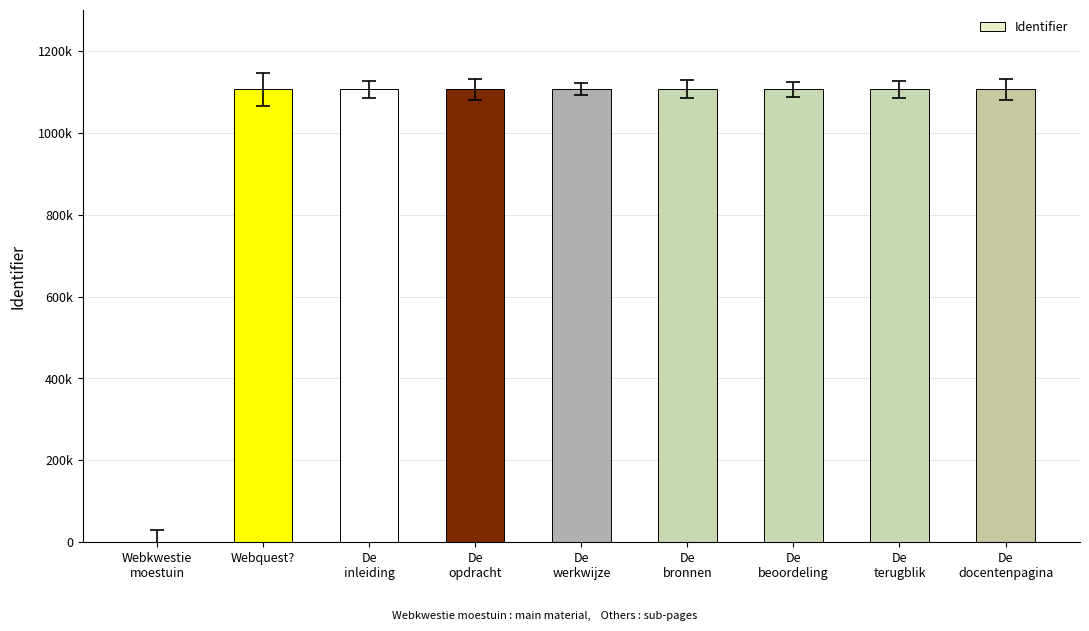

What is the difference between the values at Webquest? and De
terugblik?

16